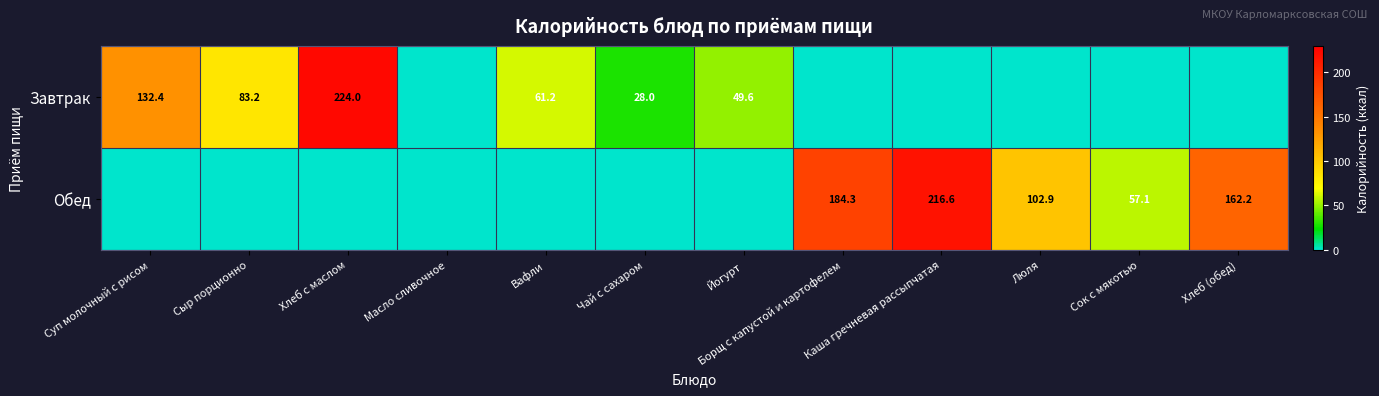

The value of Обед at Хлеб (обед) is 162.2. True or false?

True